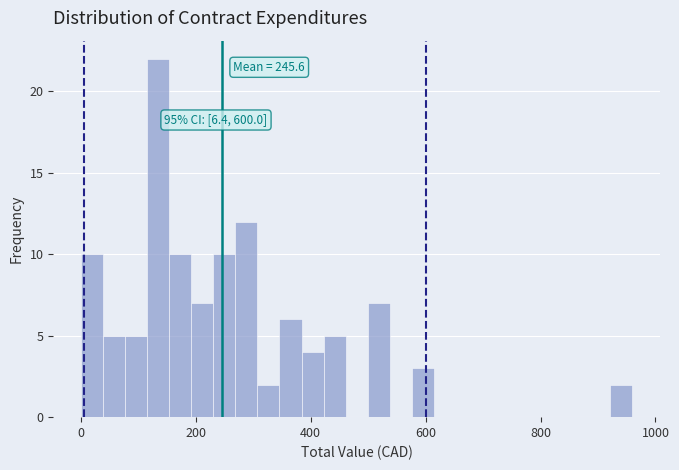

Around what value on the x-axis is the tallest bar? Give the approximate position of its centre, as read against the axis.

140